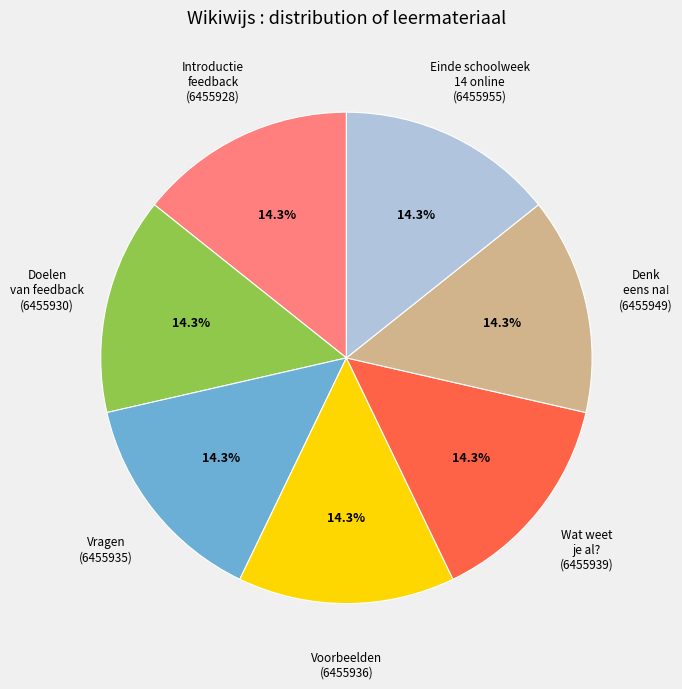

What is the ratio of the value at Doelen van feedback to the value at Voorbeelden?

1.0